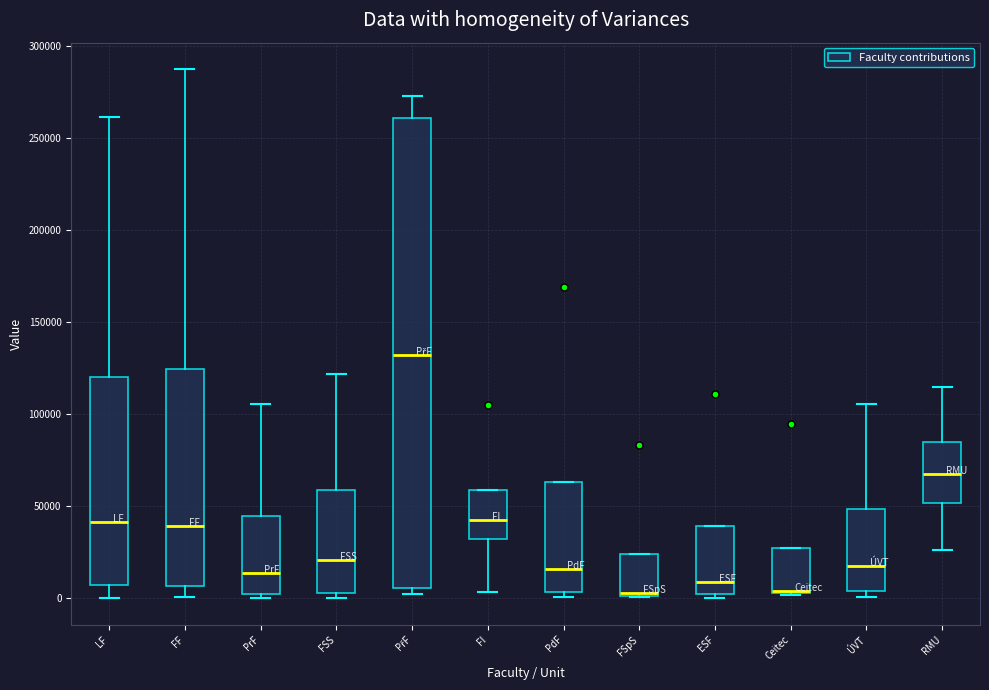

Which box is the tallest, from its lower edge to its upper edge?

PřF